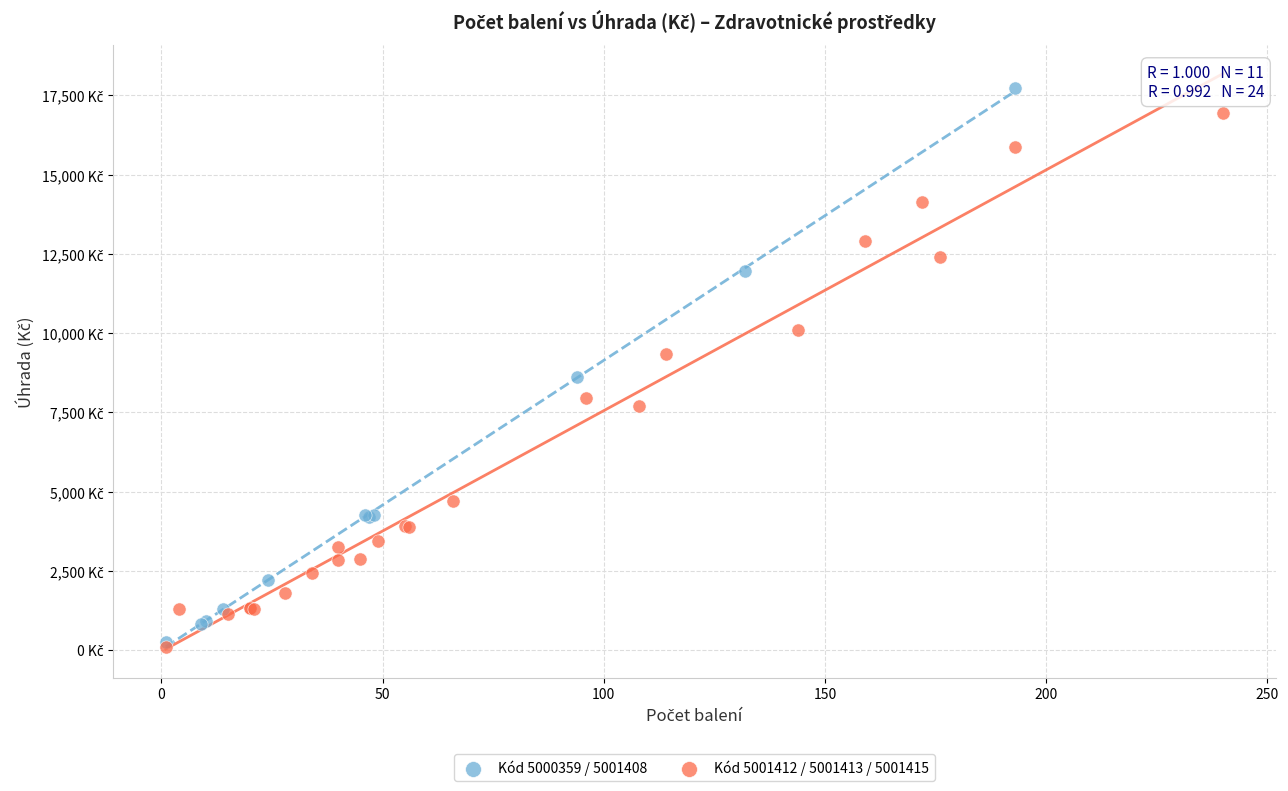

What are all the series names shown in the legend?

Kód 5000359 / 5001408, Kód 5001412 / 5001413 / 5001415